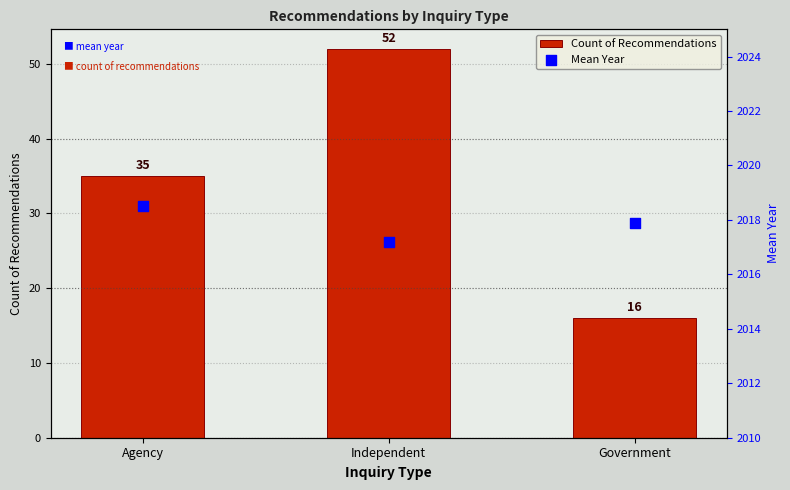

Which series has the widest spread of Y values?

Count of Recommendations